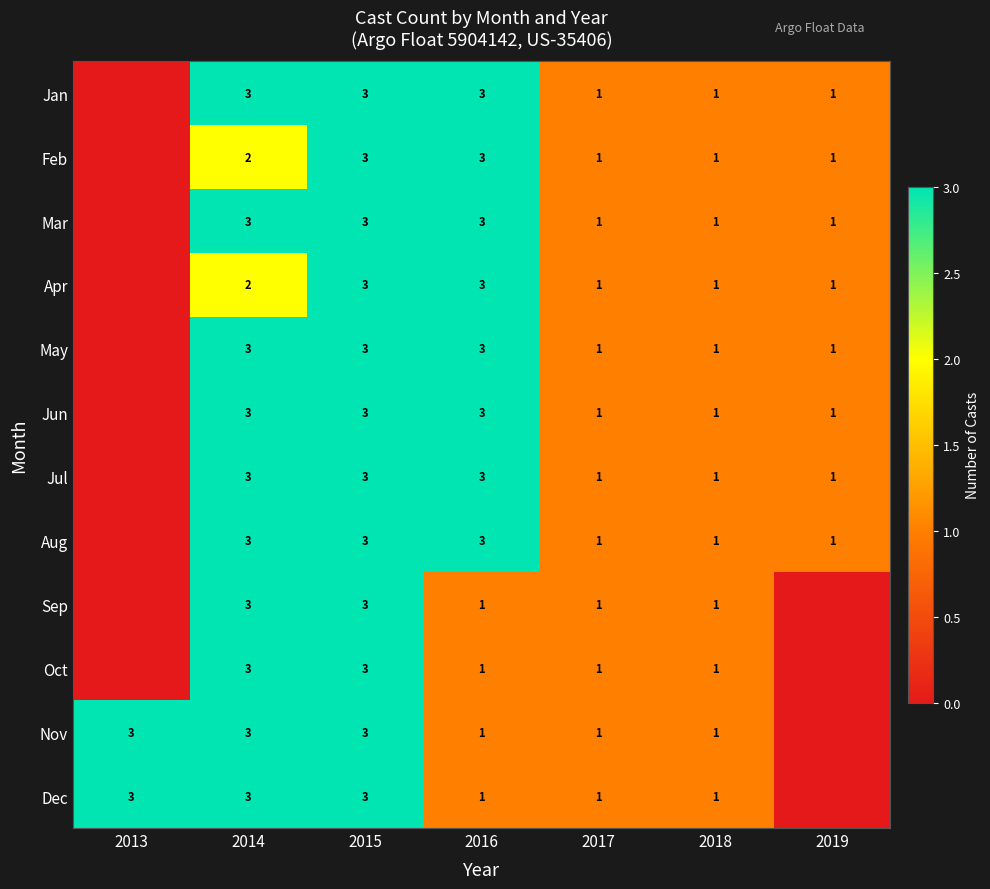

The value of May at 2018 is 1. True or false?

True